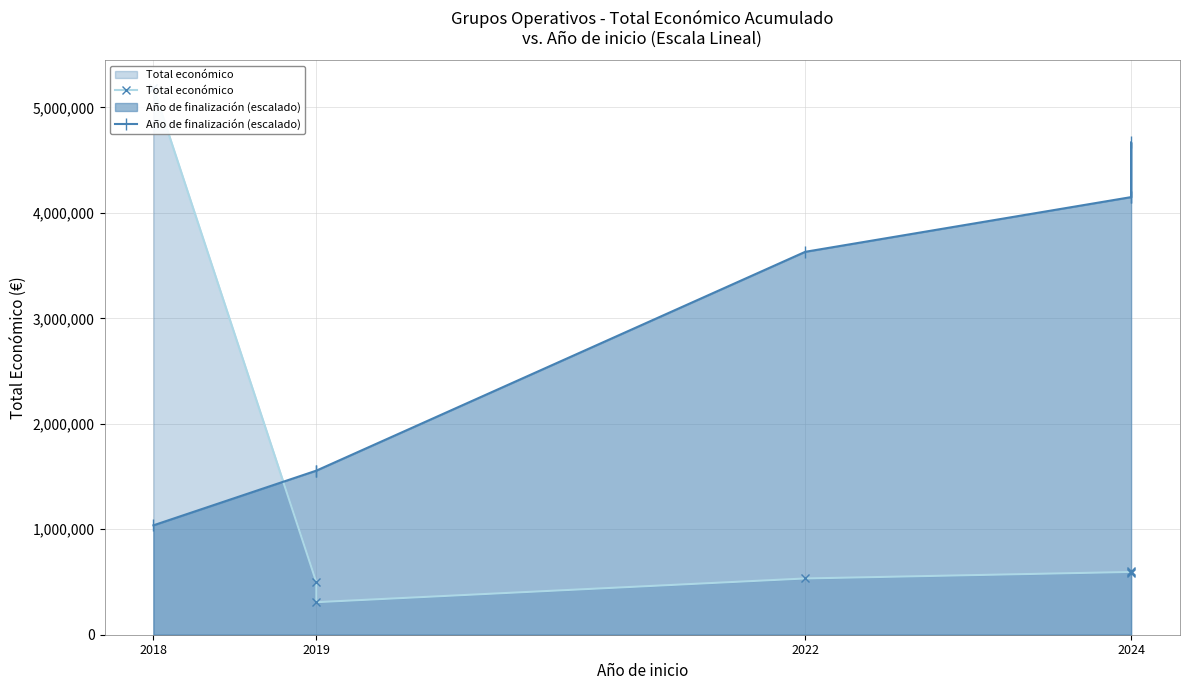

The value of Año de finalización (escalado) at 2022 is 1448343.2. True or false?

False